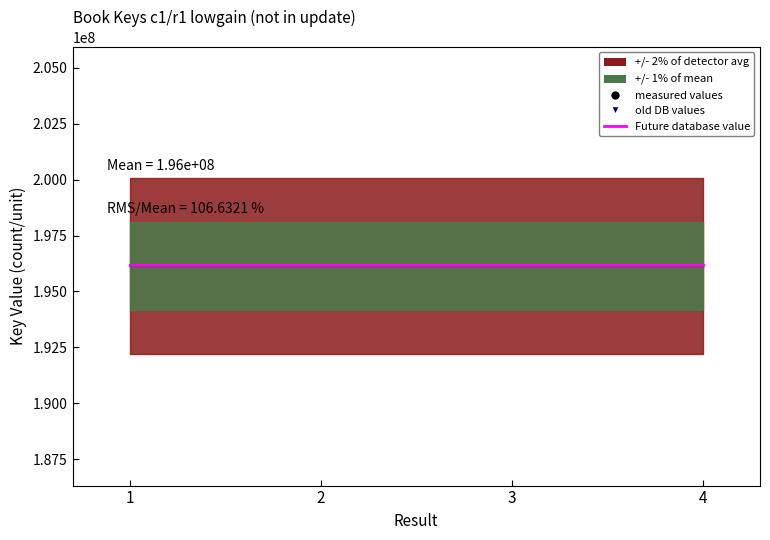

Where is Future database value nearest to the value 196170236?

1